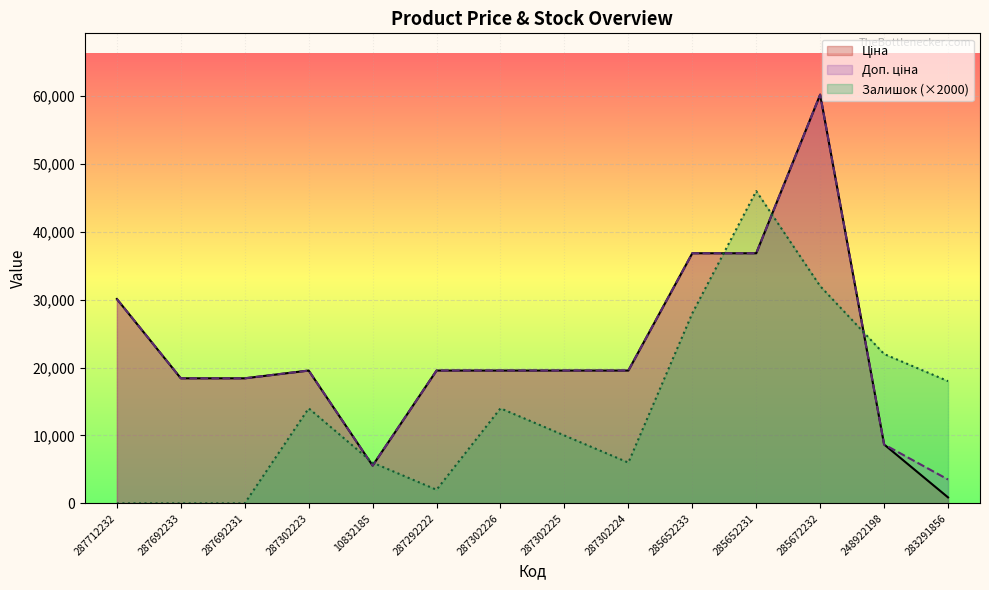

What are all the series names shown in the legend?

Ціна, Доп. ціна, Залишок (×2000)